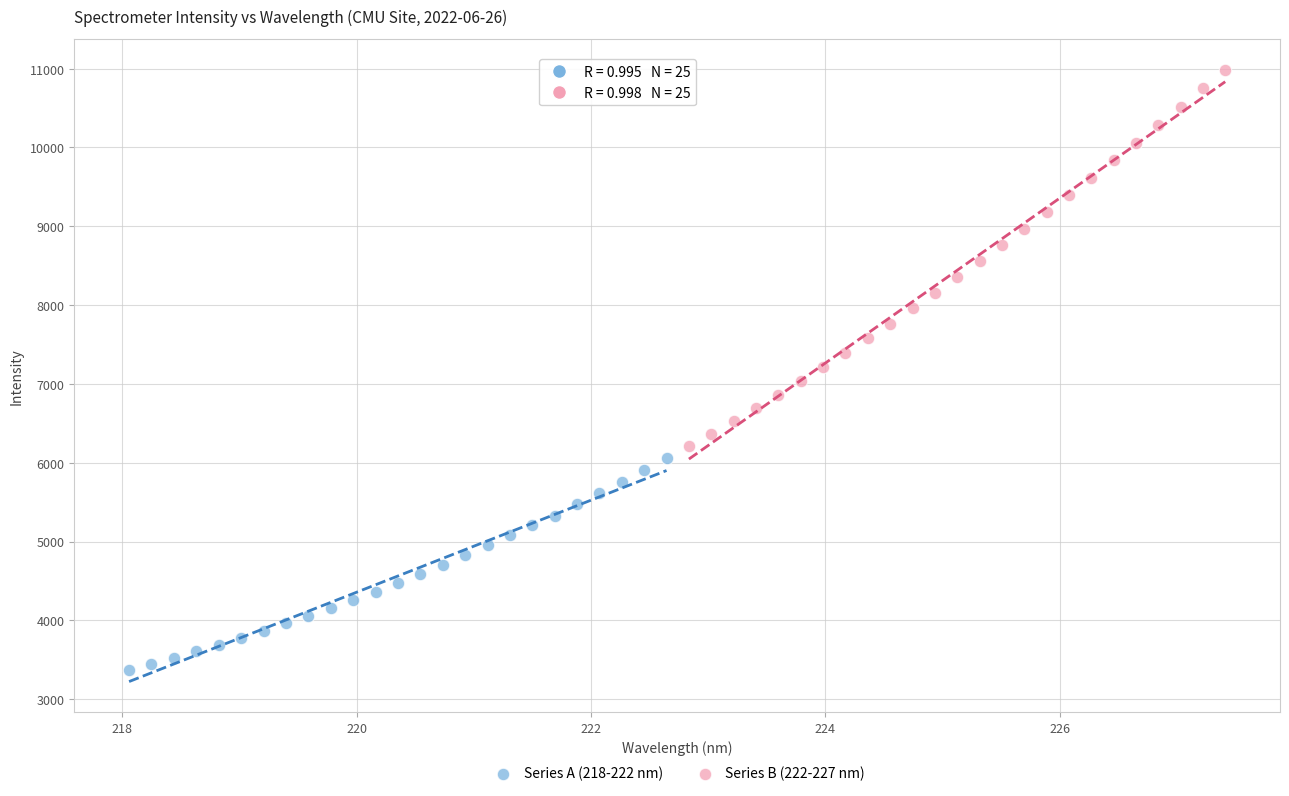

What are all the series names shown in the legend?

Series A (218-222 nm), Series B (222-227 nm)